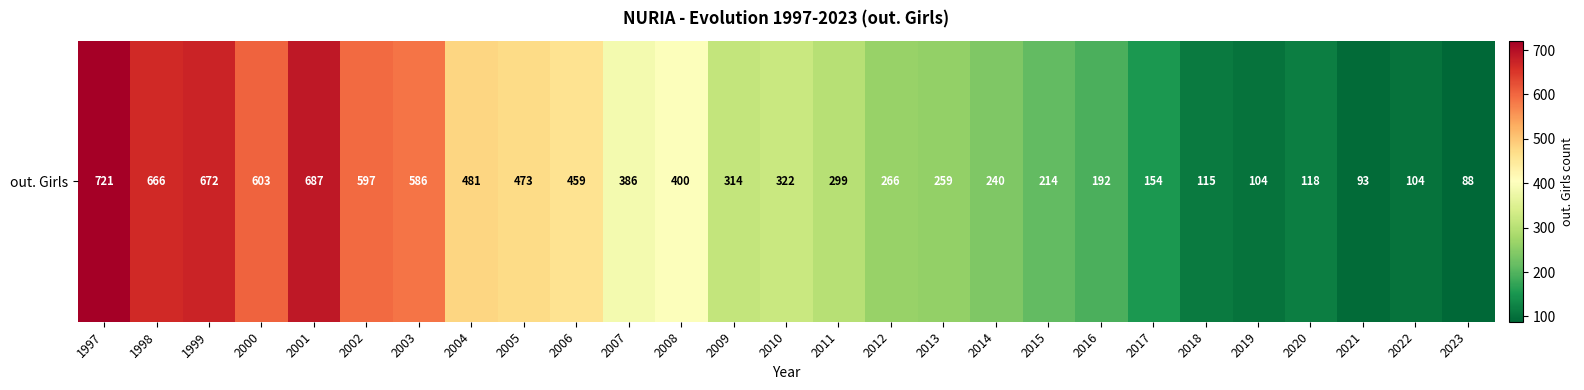

Approximately how many times larger is the value at 2000 compared to 2019?

5.8